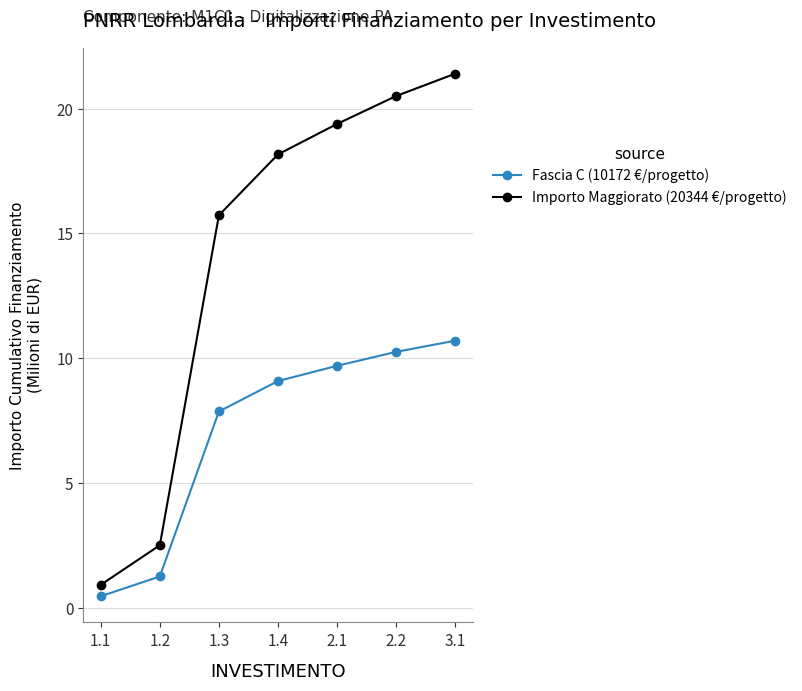

What is the difference between the second highest and minimum values in the Importo Maggiorato (20344 €/progetto) series?

19.6